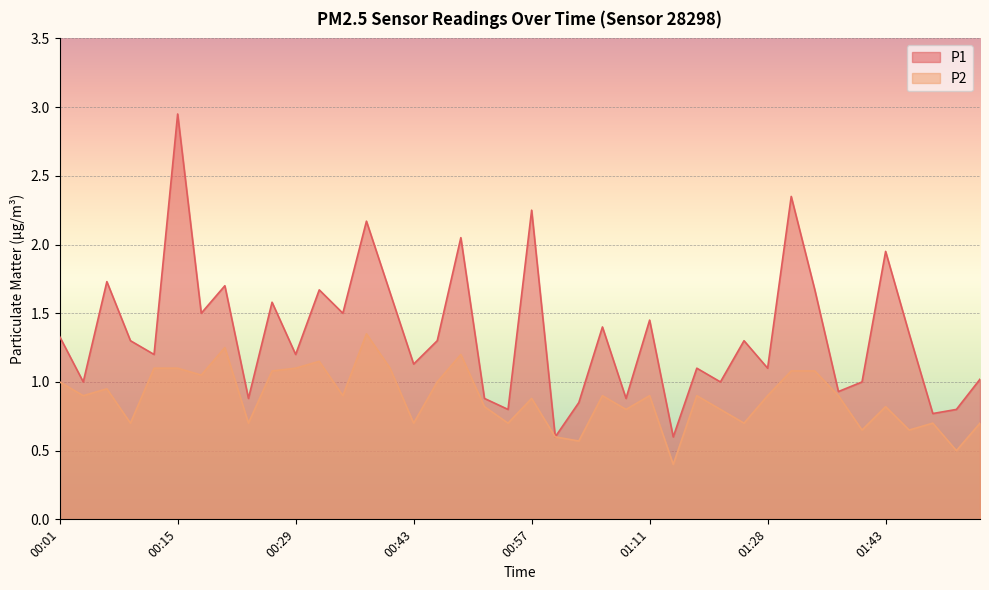

What is the value of the P2 point at the 38th from the left?

0.7